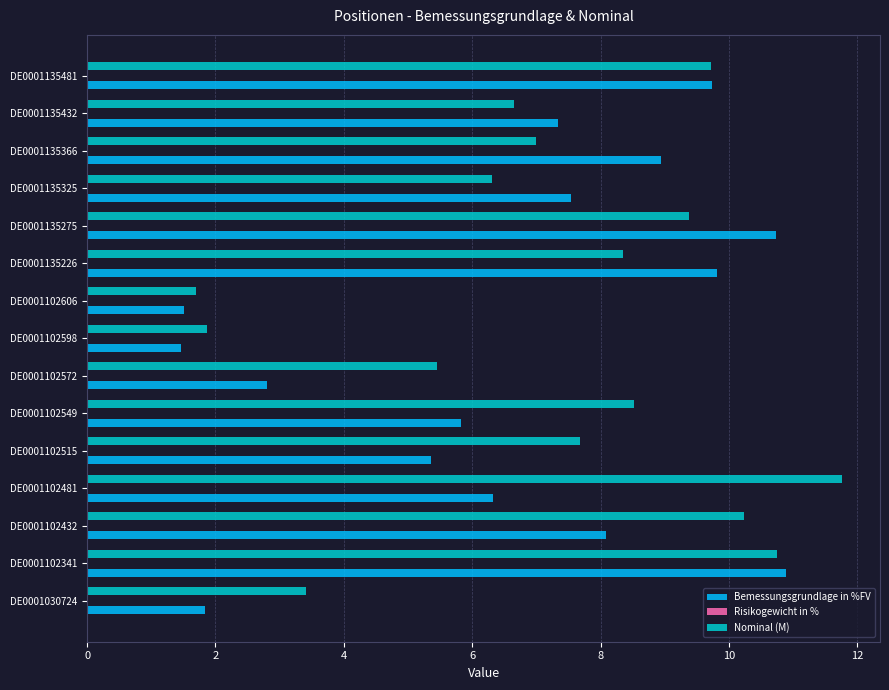

Which series has the widest spread of values?

Nominal (M)